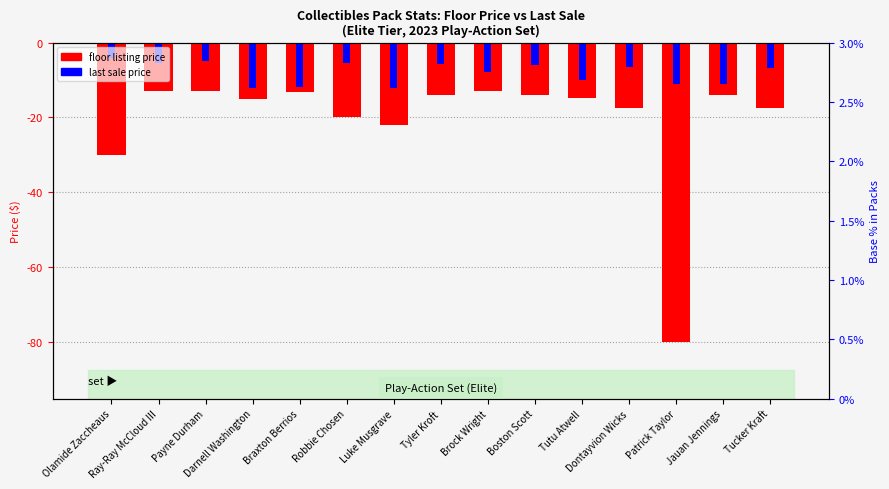

Read the Floor Listing Price value at Tutu Atwell.

-14.9